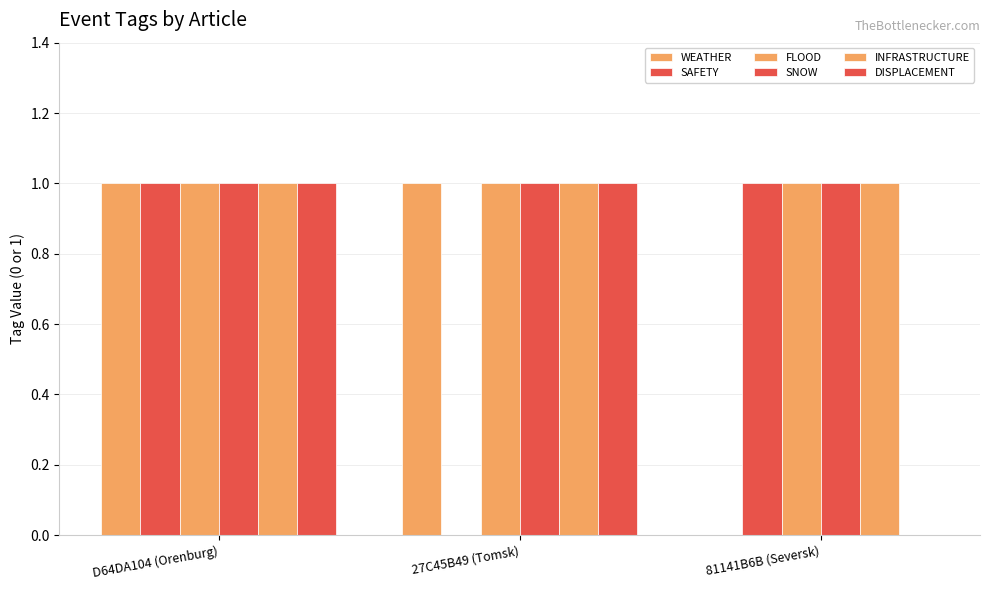

Are the bars horizontal?

No